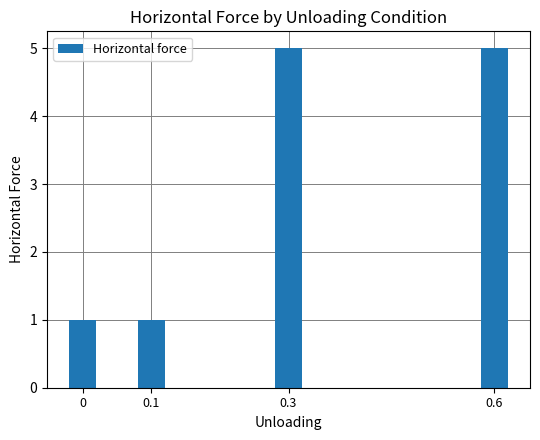

The chart shows a value of 1 at 0. True or false?

True